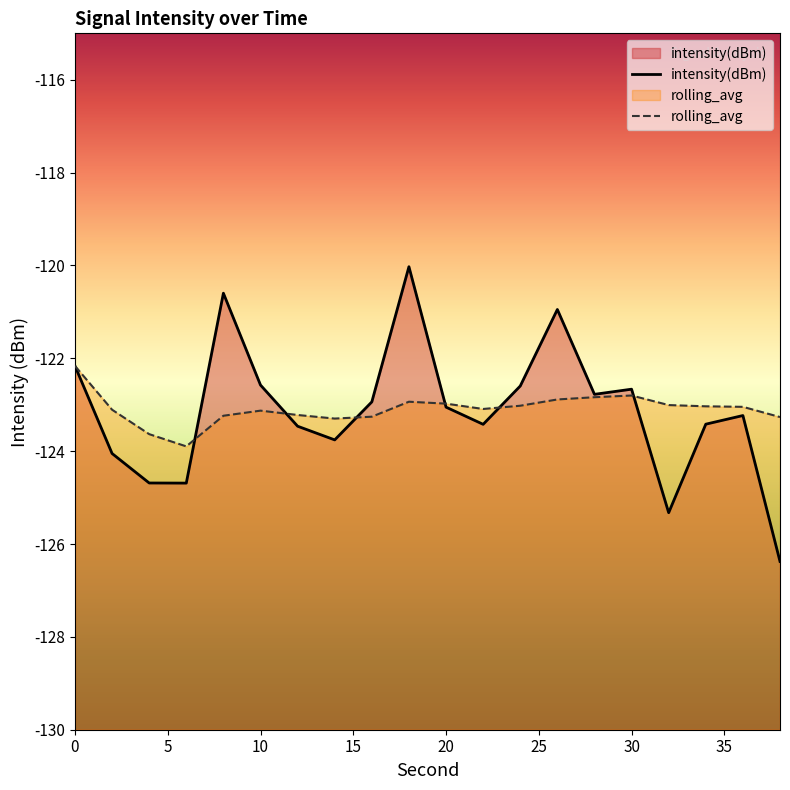

Is the value of intensity(dBm) at 20 greater than the value of rolling_avg at 2?

Yes